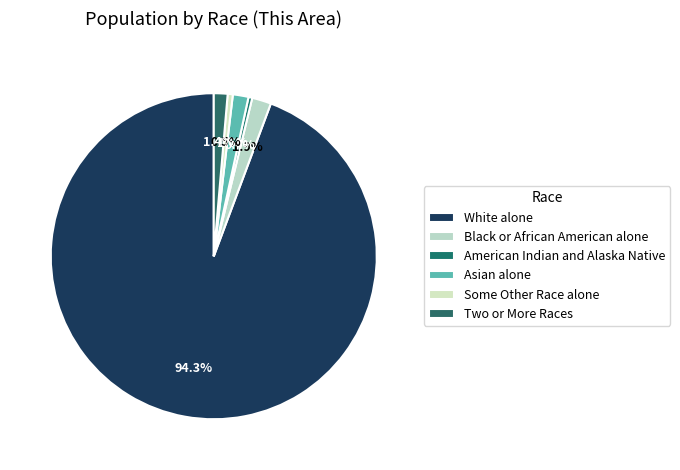

What percentage is the Some Other Race alone slice, to the nearest percent?

1%